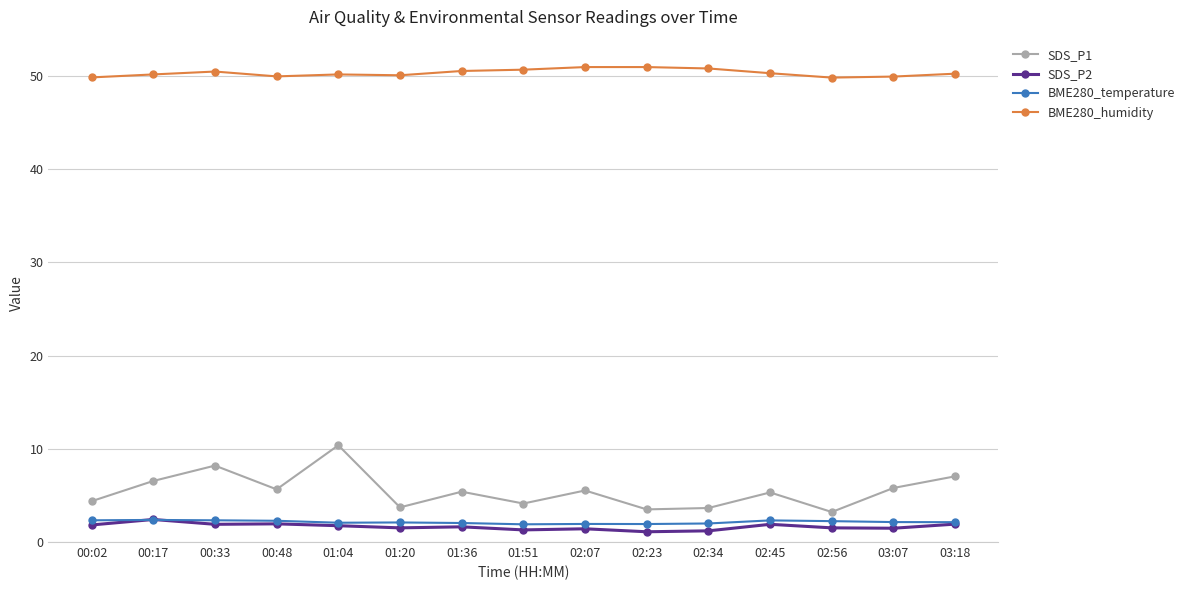

Does the chart display data point markers on the line(s)?

Yes